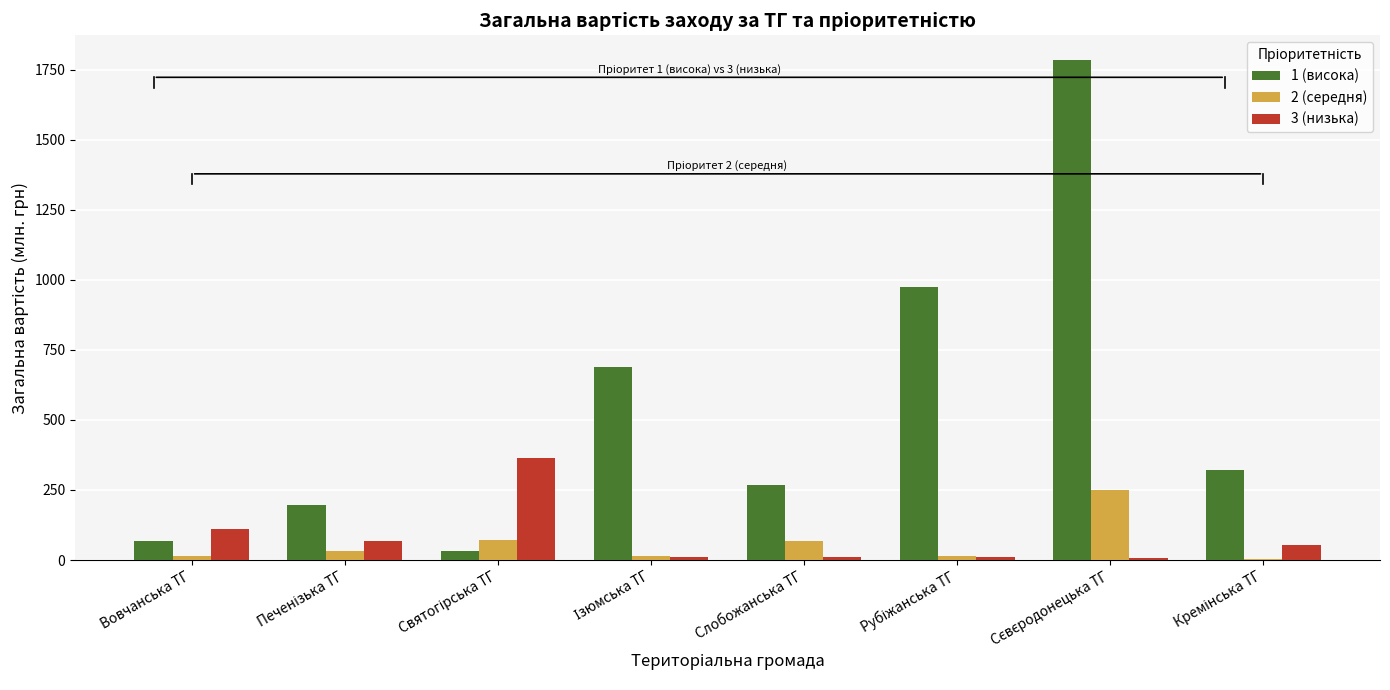

What is the sum of all 2 (середня) values?

471.2